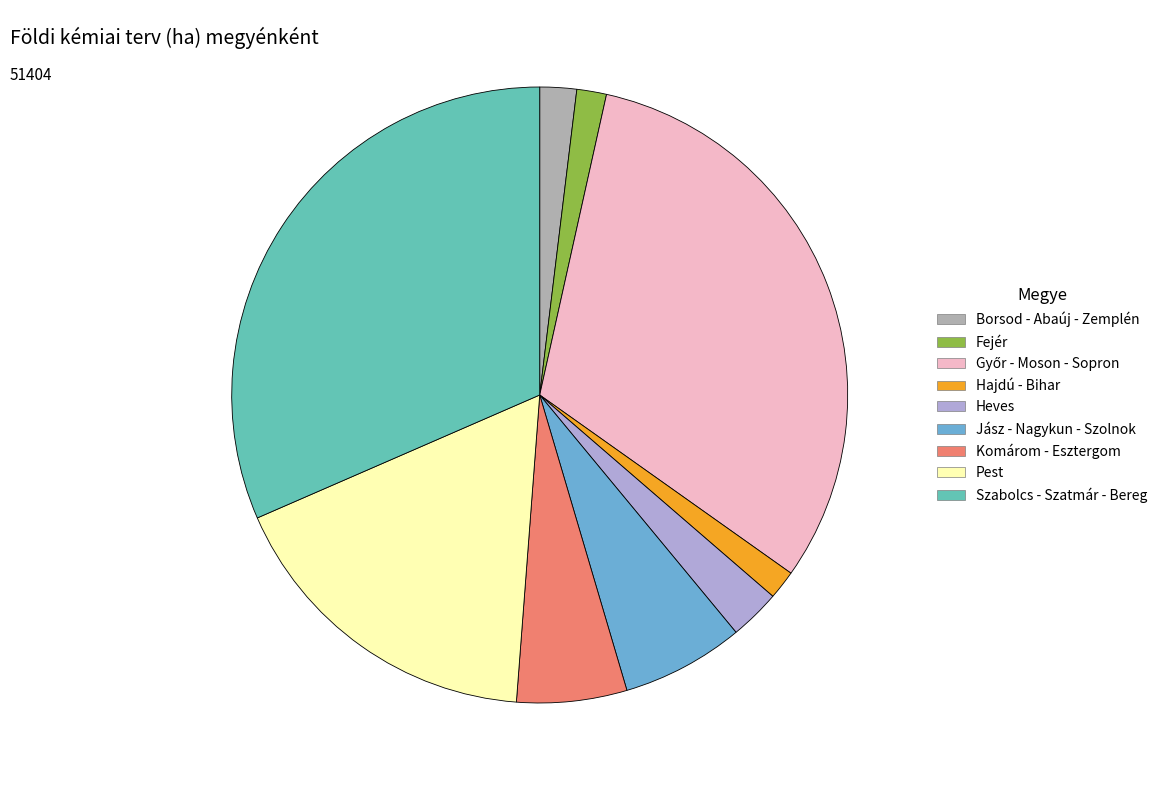

Does any single category account for the majority?

No